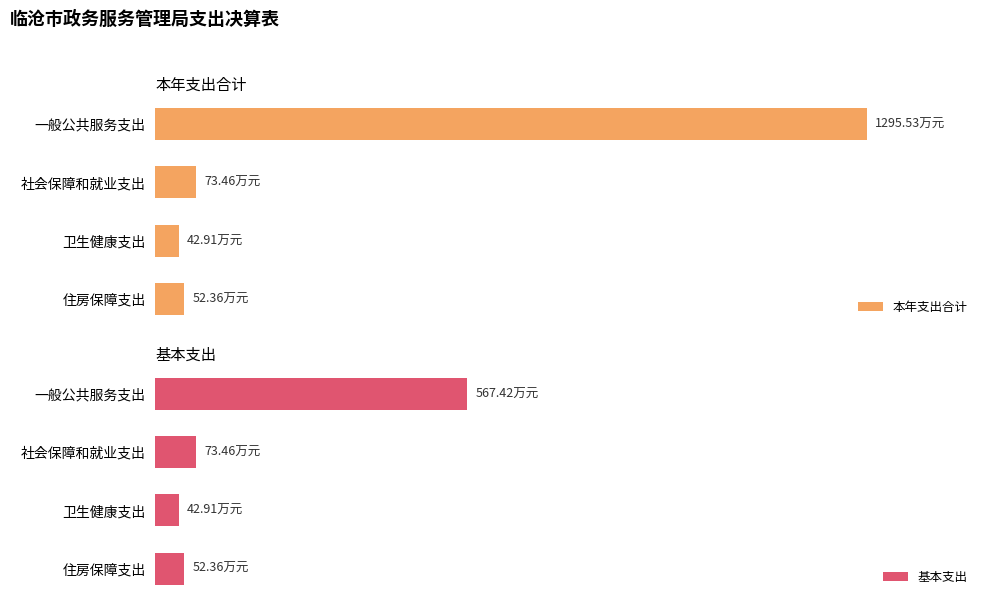

What is the value of the 本年支出合计 bar at the 3rd from the left?

42.9